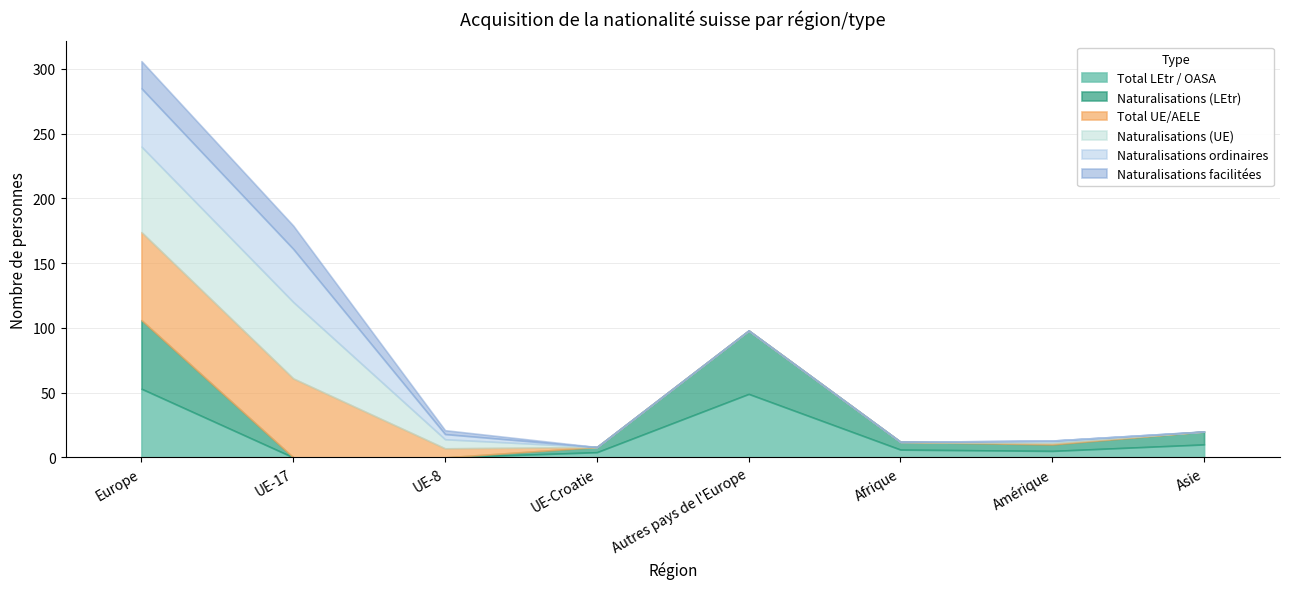

Which category has the lowest value across all series?

UE-17